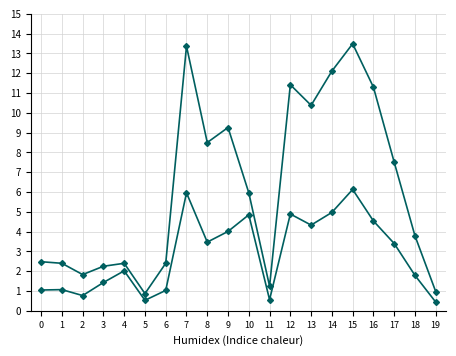

True or false: Доля респондентов (%) and Количество респондентов (сотни) cross at least once.

False